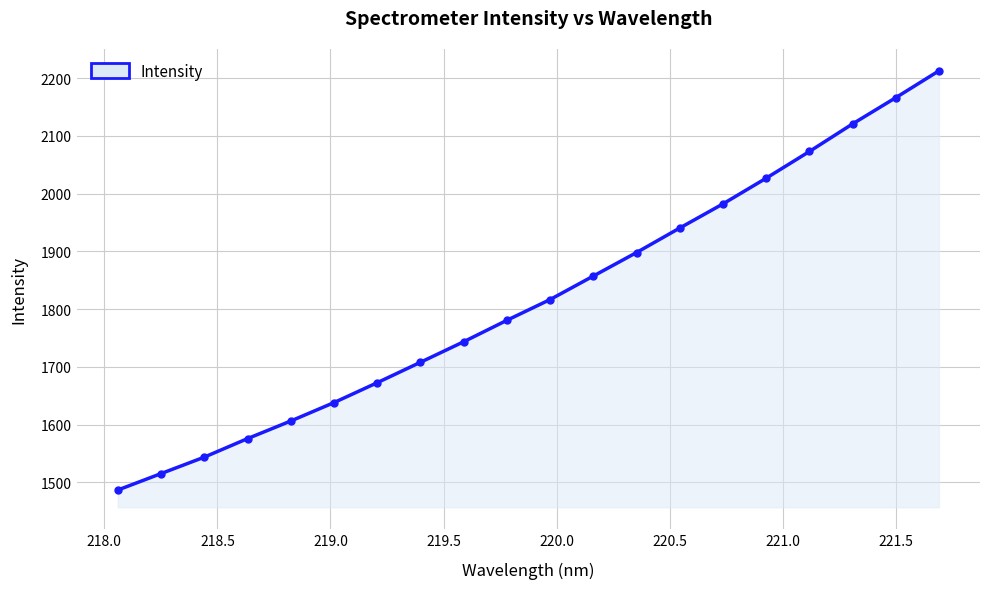

What is the average value?

1818.3